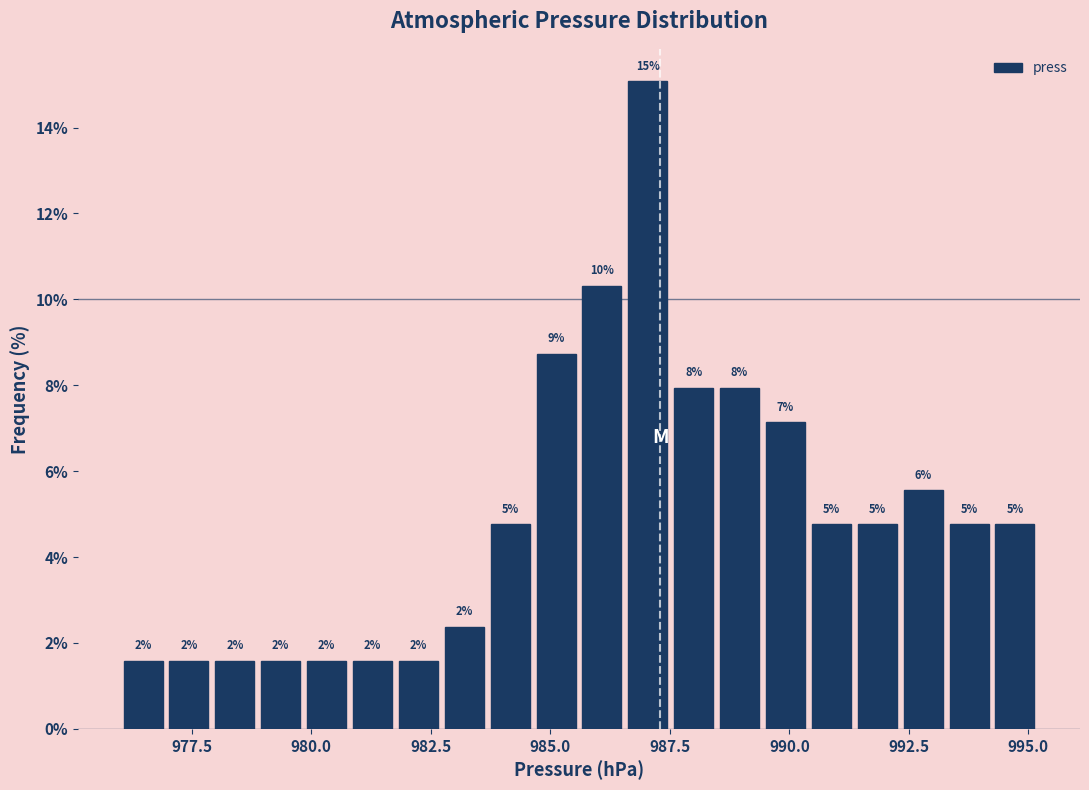

Around what value on the x-axis is the tallest bar? Give the approximate position of its centre, as read against the axis.

987.0